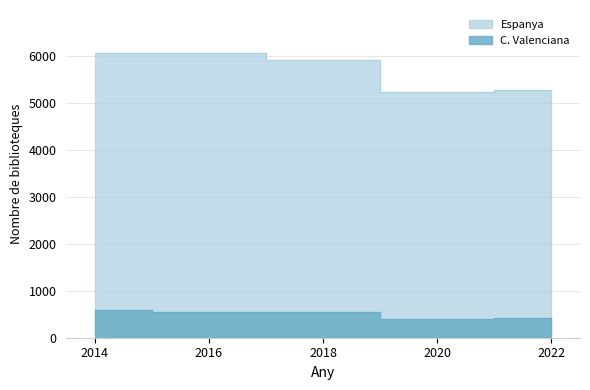

What are all the series names shown in the legend?

C. Valenciana, Espanya